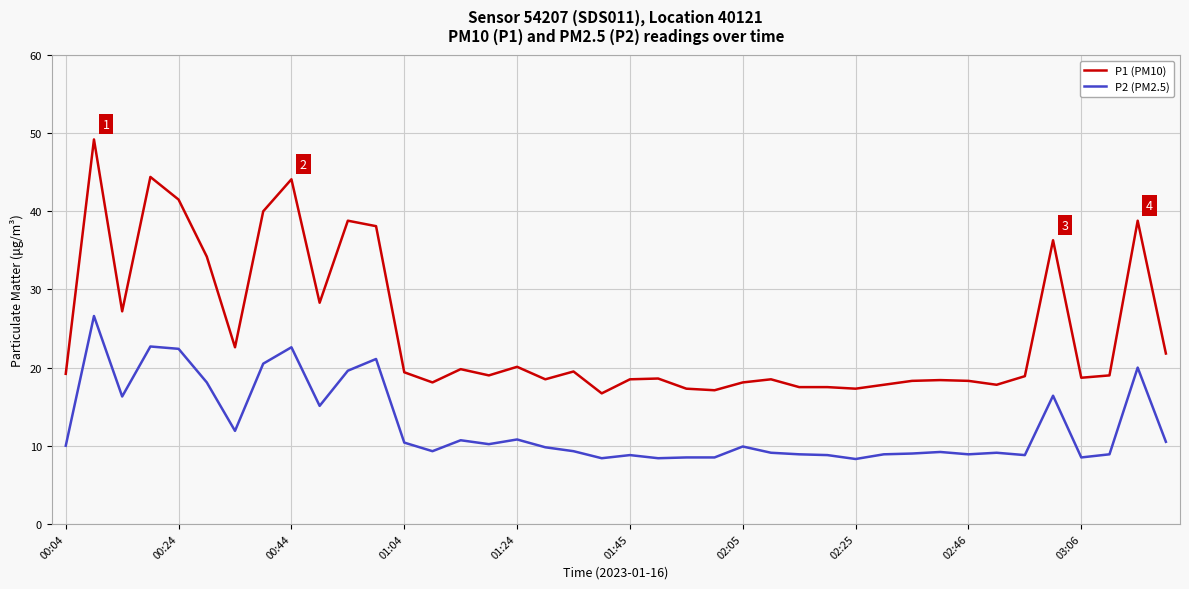

What is the greatest value displayed?

49.2